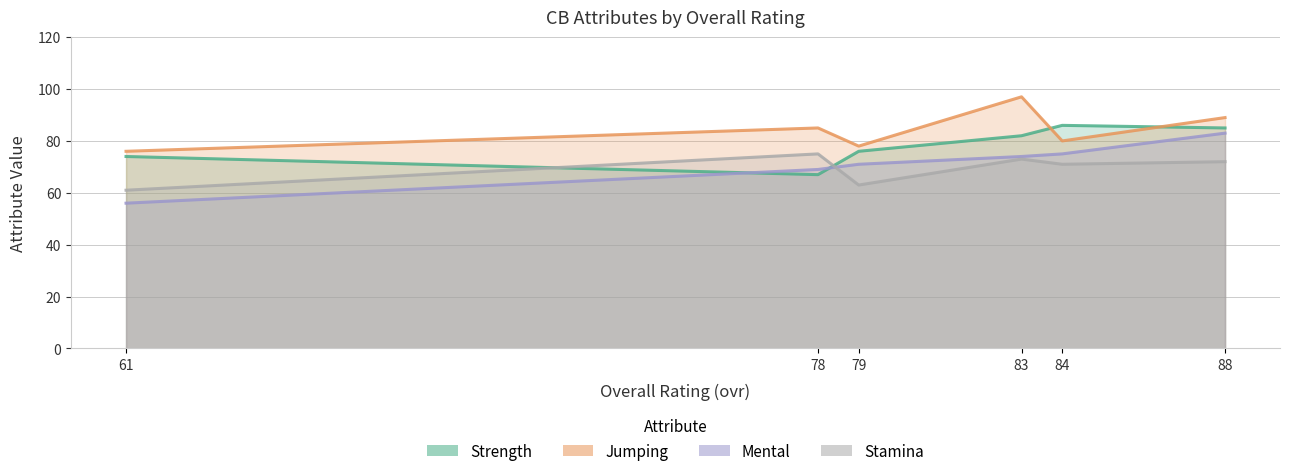

The stamina series shows 28 at 83. True or false?

False